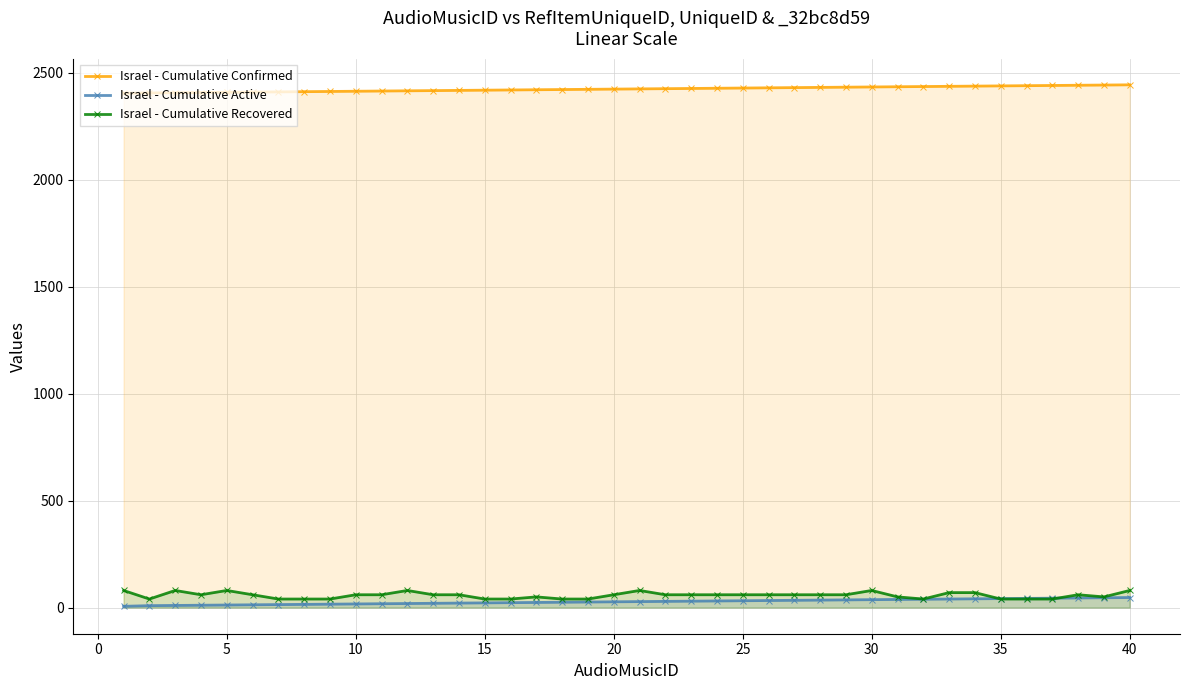

At how many categories does at least one series exceed 436?

40